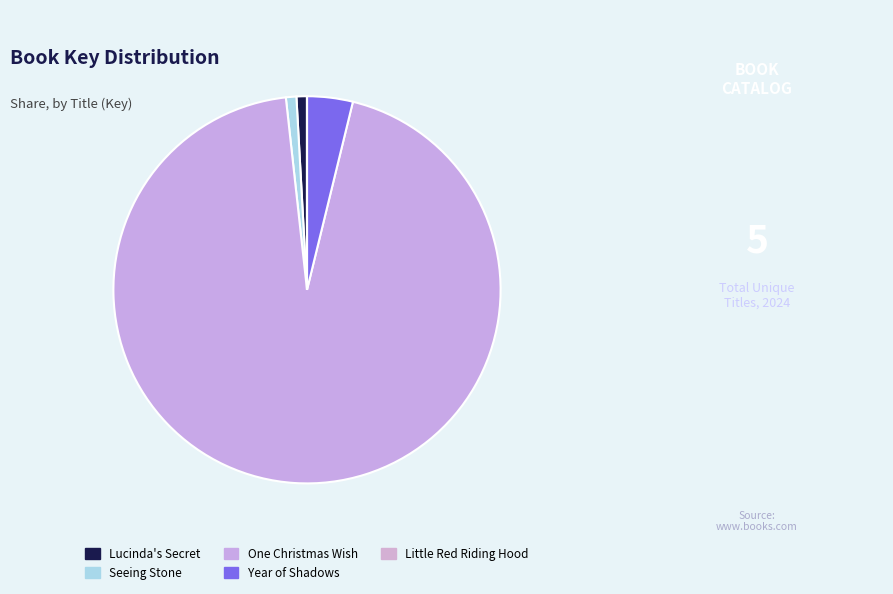

Rank the categories by value from lowest to highest.

Little Red Riding Hood, Seeing Stone, Lucinda's Secret, Year of Shadows, One Christmas Wish